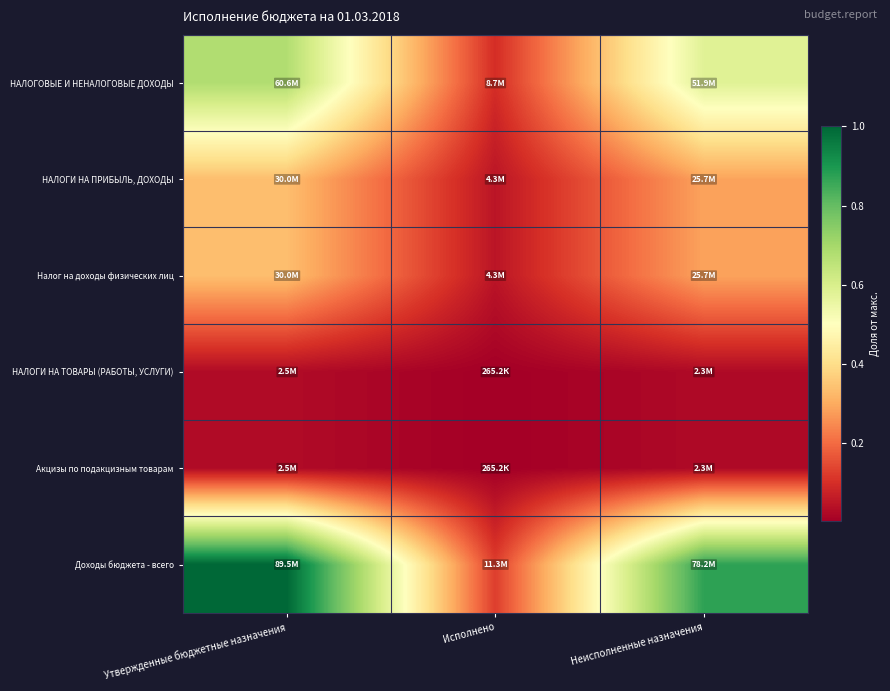

At which category is the sum across all series the highest?

Утвержденные бюджетные назначения